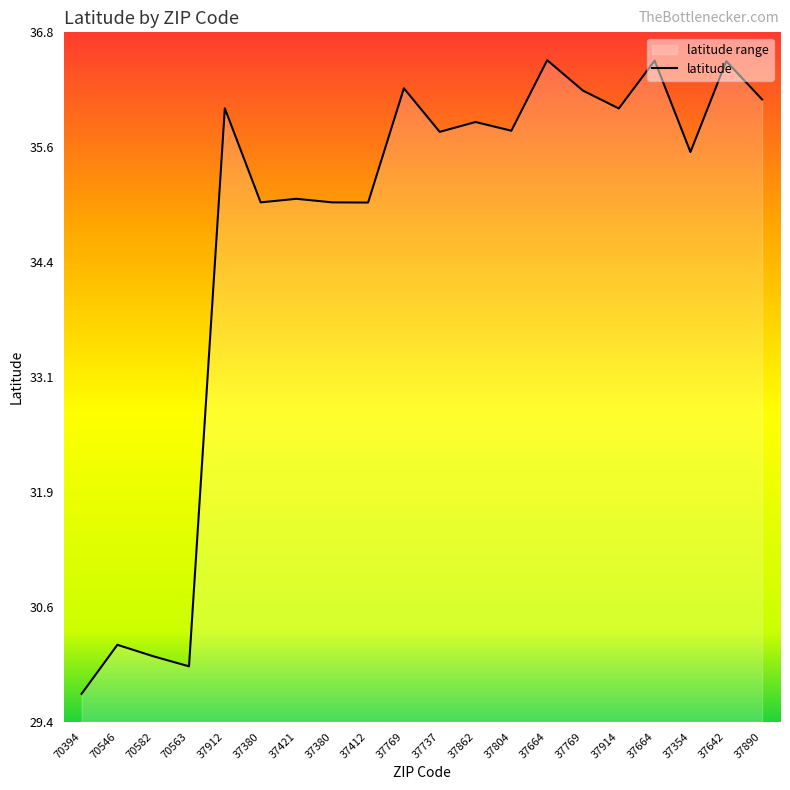

Does the chart display data point markers on the line(s)?

No